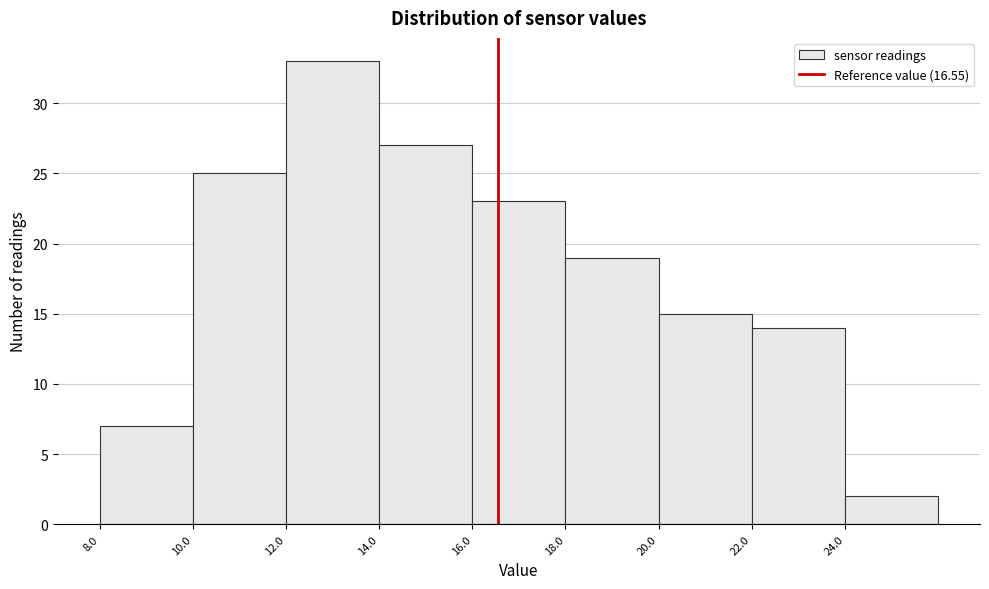

Reading left to right, list every bar in this chart as the range it spans on the x-axis followed by its height. The values are not printed on the chart, so give them approximately, as read against the axis.

8 to 10: 7
10 to 12: 25
12 to 14: 33
14 to 16: 27
16 to 18: 23
18 to 20: 19
20 to 22: 15
22 to 24: 14
24 to 26: 2